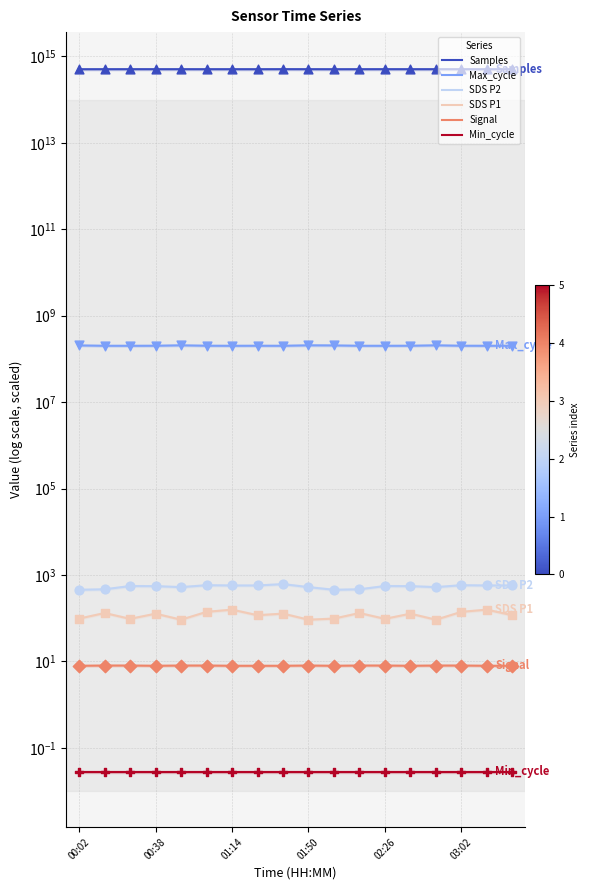

Which series contains the highest Y value?

Samples